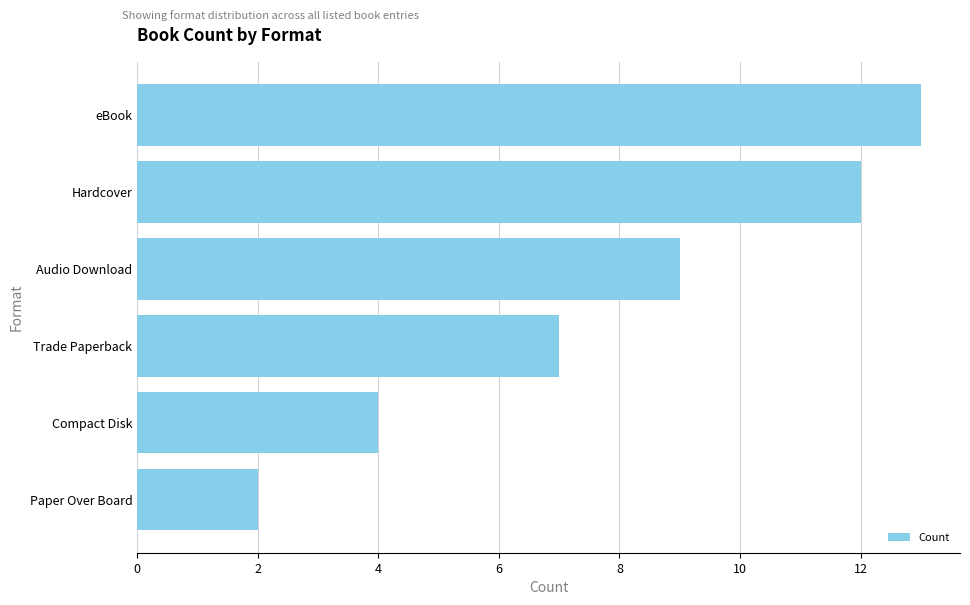

What is the difference between the maximum and second lowest values?

9